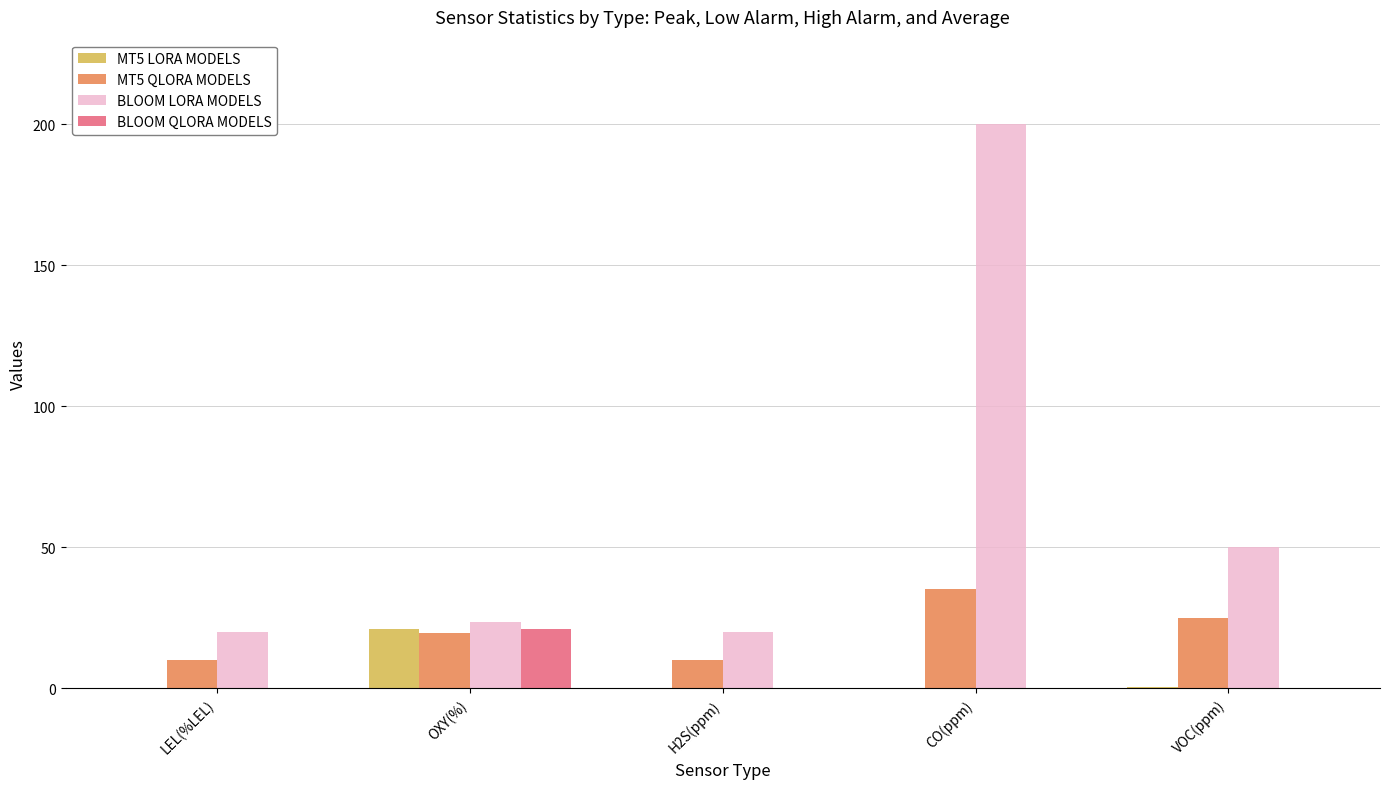

What is the sum of all BLOOM QLORA MODELS values?

20.9